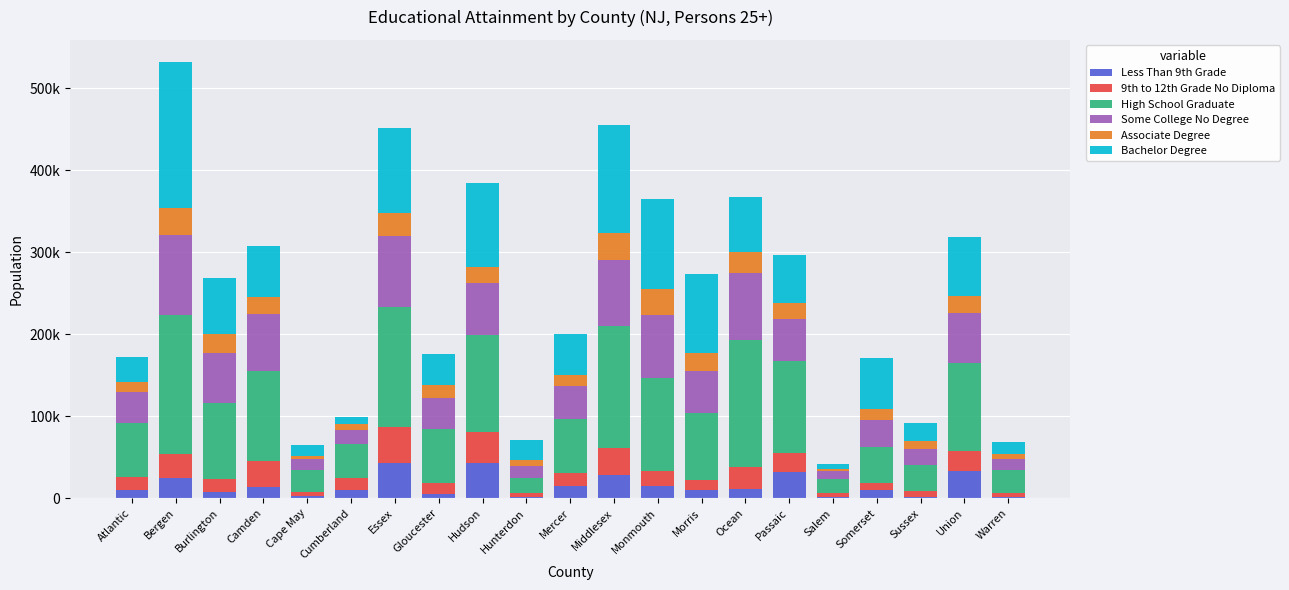

Rank the categories by Bachelor Degree value from highest to lowest.

Bergen, Middlesex, Monmouth, Essex, Hudson, Morris, Union, Burlington, Ocean, Camden, Somerset, Passaic, Mercer, Gloucester, Atlantic, Hunterdon, Sussex, Warren, Cape May, Cumberland, Salem